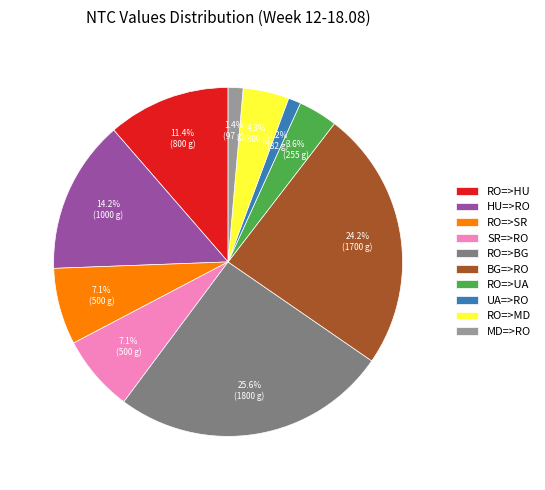

Is SR=>RO the majority of the pie?

No